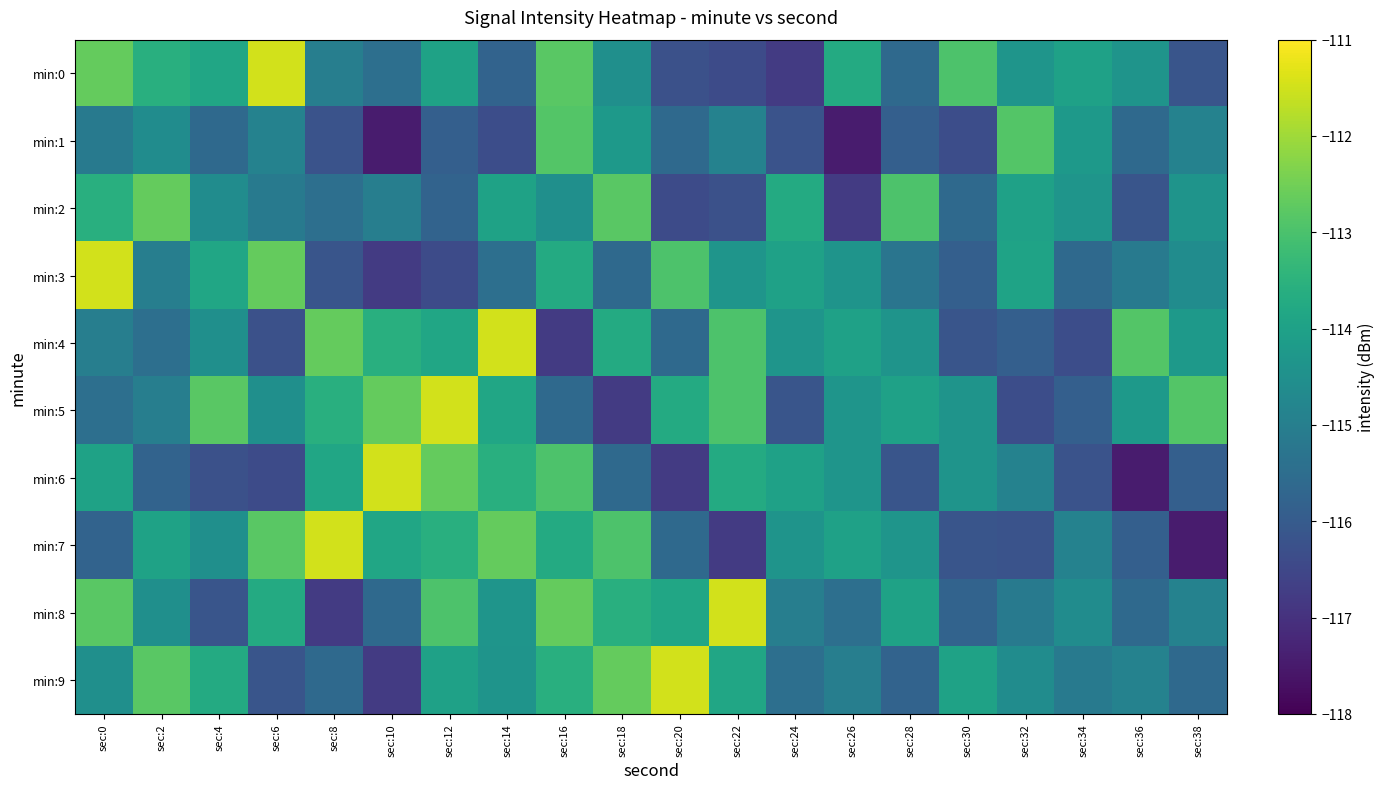

What is the smallest value displayed?

-117.5